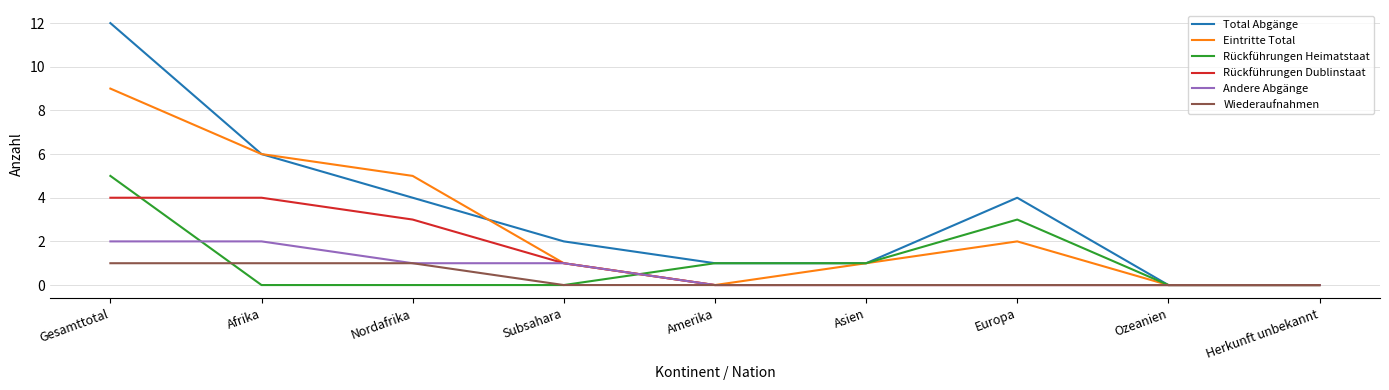

Reading left to right, list all the values displayed in this chart.

Total Abgänge: Gesamttotal=12	Afrika=6	Nordafrika=4	Subsahara=2	Amerika=1	Asien=1	Europa=4	Ozeanien=0	Herkunft unbekannt=0
Eintritte Total: Gesamttotal=9	Afrika=6	Nordafrika=5	Subsahara=1	Amerika=0	Asien=1	Europa=2	Ozeanien=0	Herkunft unbekannt=0
Rückführungen Heimatstaat: Gesamttotal=5	Afrika=0	Nordafrika=0	Subsahara=0	Amerika=1	Asien=1	Europa=3	Ozeanien=0	Herkunft unbekannt=0
Rückführungen Dublinstaat: Gesamttotal=4	Afrika=4	Nordafrika=3	Subsahara=1	Amerika=0	Asien=0	Europa=0	Ozeanien=0	Herkunft unbekannt=0
Andere Abgänge: Gesamttotal=2	Afrika=2	Nordafrika=1	Subsahara=1	Amerika=0	Asien=0	Europa=0	Ozeanien=0	Herkunft unbekannt=0
Wiederaufnahmen: Gesamttotal=1	Afrika=1	Nordafrika=1	Subsahara=0	Amerika=0	Asien=0	Europa=0	Ozeanien=0	Herkunft unbekannt=0